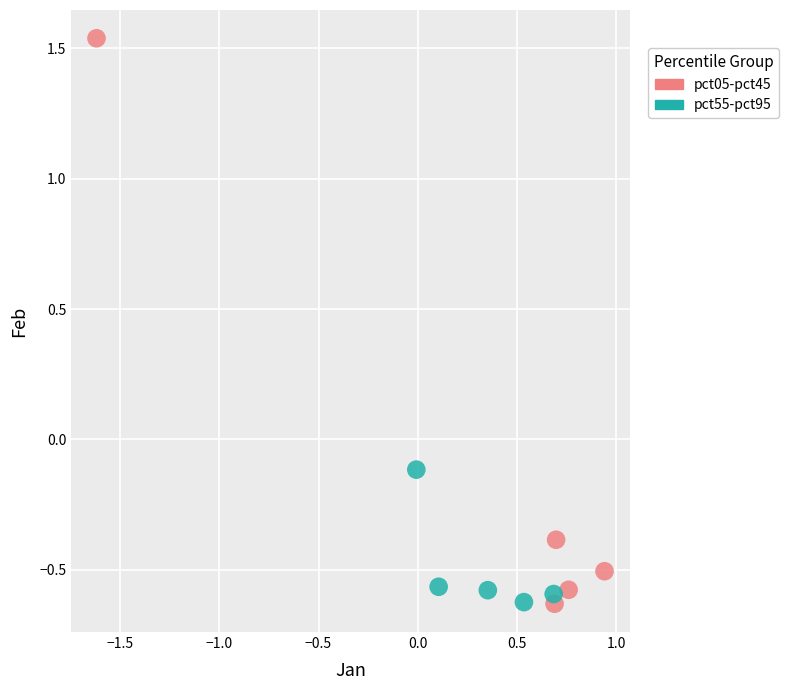

Which series has the widest spread of Y values?

pct05-pct45